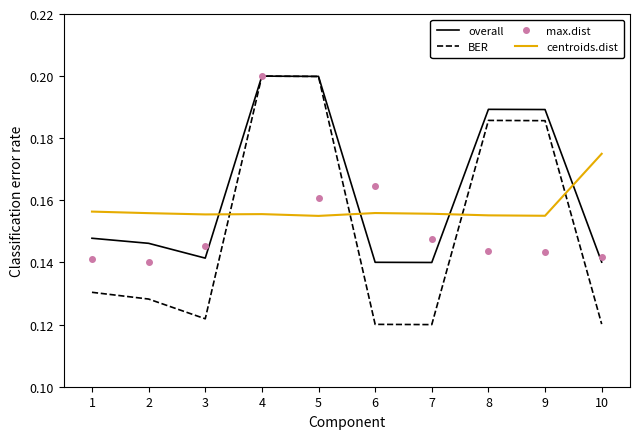

What are all the series names shown in the legend?

overall, BER, max.dist, centroids.dist